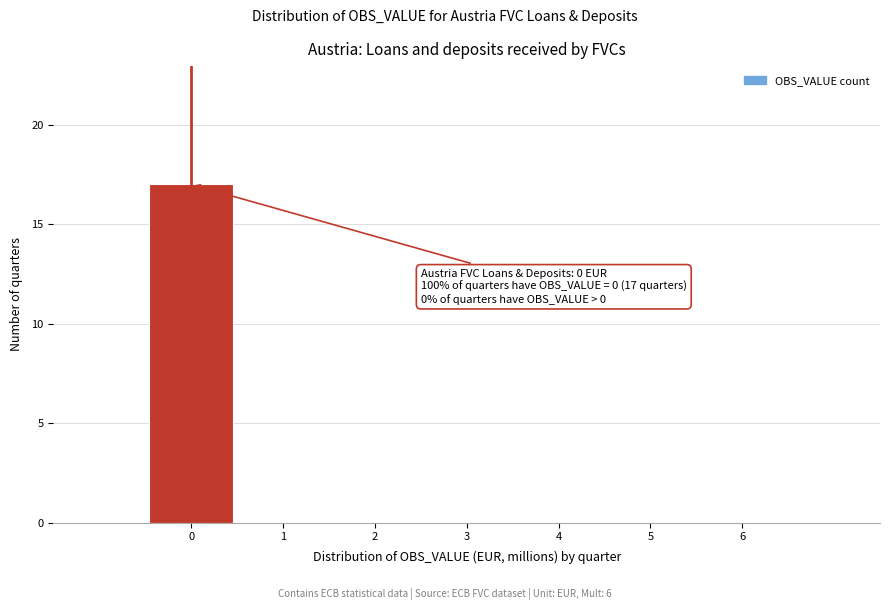

Which range on the x-axis has the tallest bar?

-0.5 to 0.5